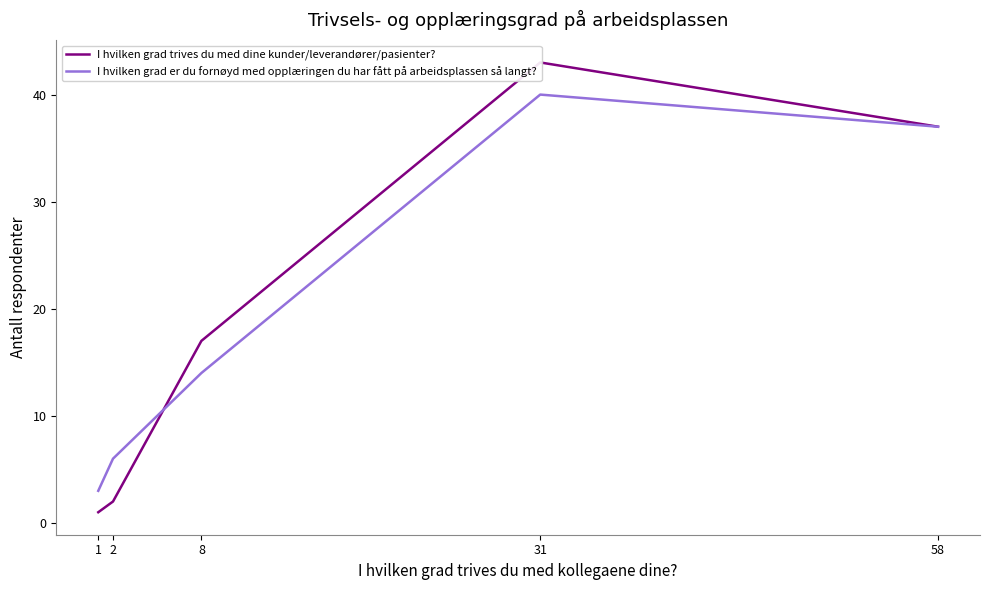

At which category is the sum across all series the highest?

31